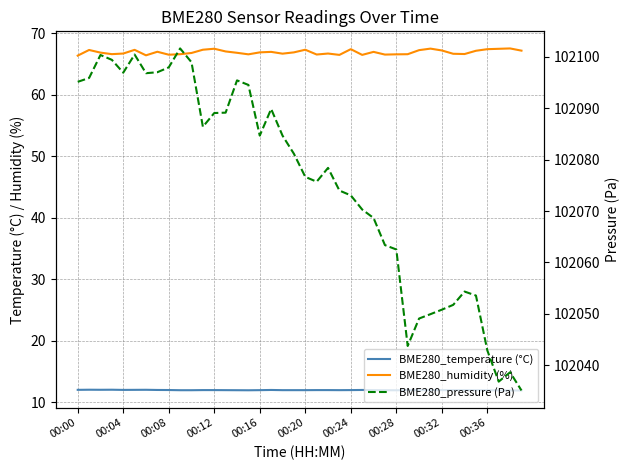

At which label does BME280_pressure (Pa) first exceed 102081?

00:00